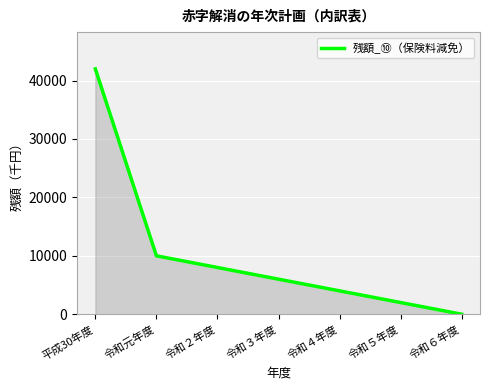

Reading left to right, extract all data points from this chart.

平成30年度=42000	令和元年度=10000	令和２年度=8000	令和３年度=6000	令和４年度=4000	令和５年度=2000	令和６年度=0